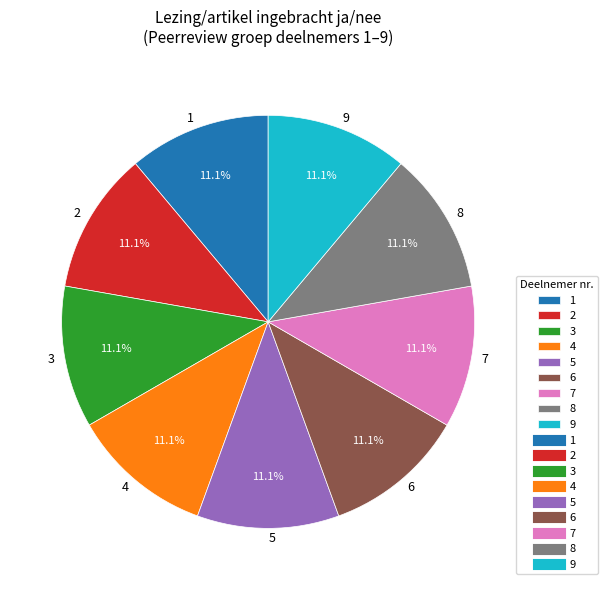

Does any single category account for the majority?

No